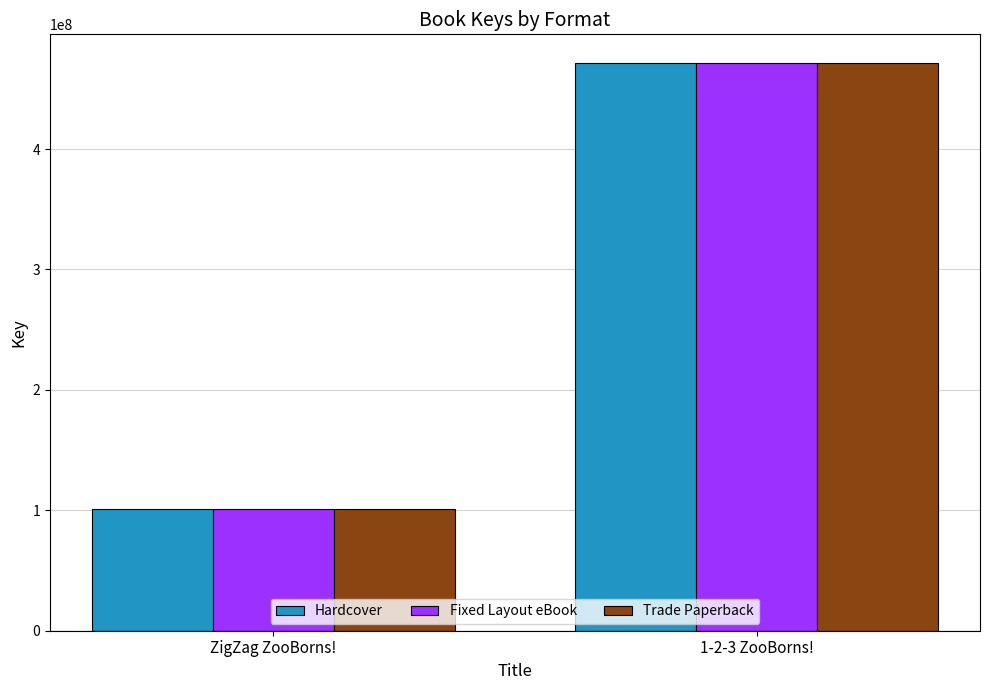

How many groups of bars are there?

2